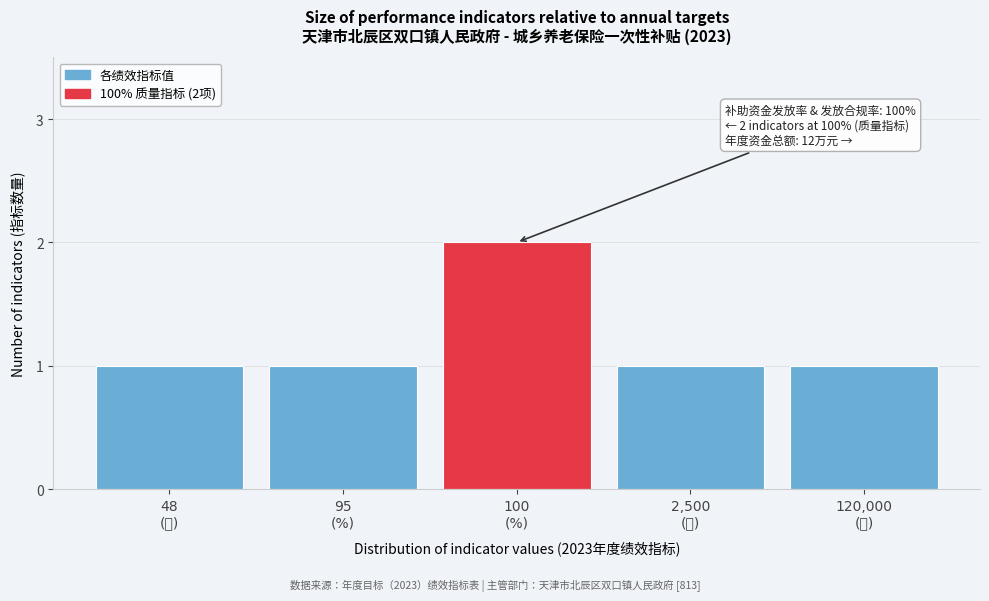

Reading left to right, list all the values displayed in this chart.

1	1	2	1	1